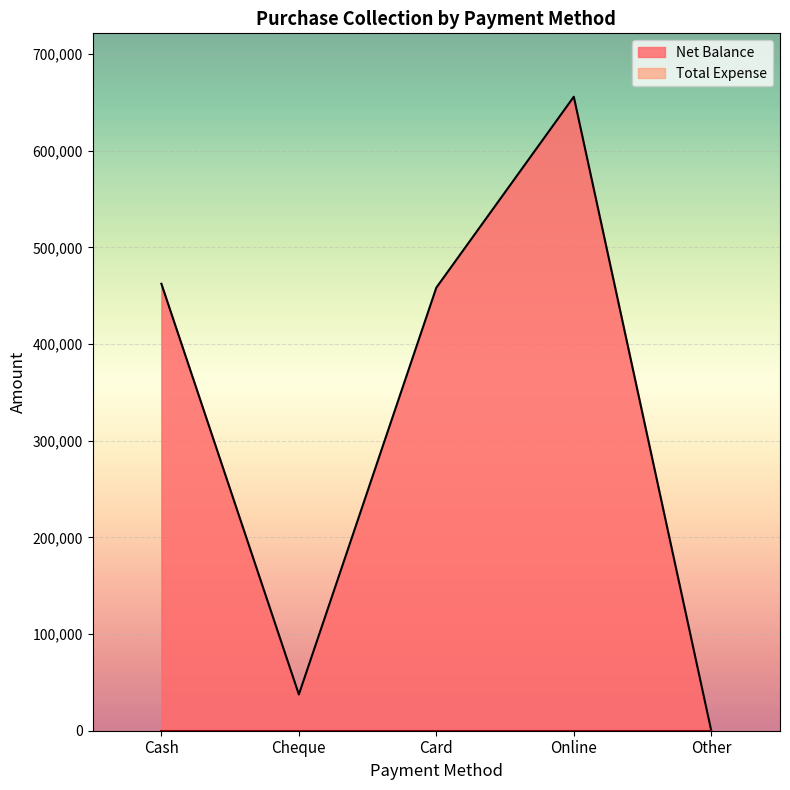

Rank the categories by value from highest to lowest.

Online, Cash, Card, Cheque, Other